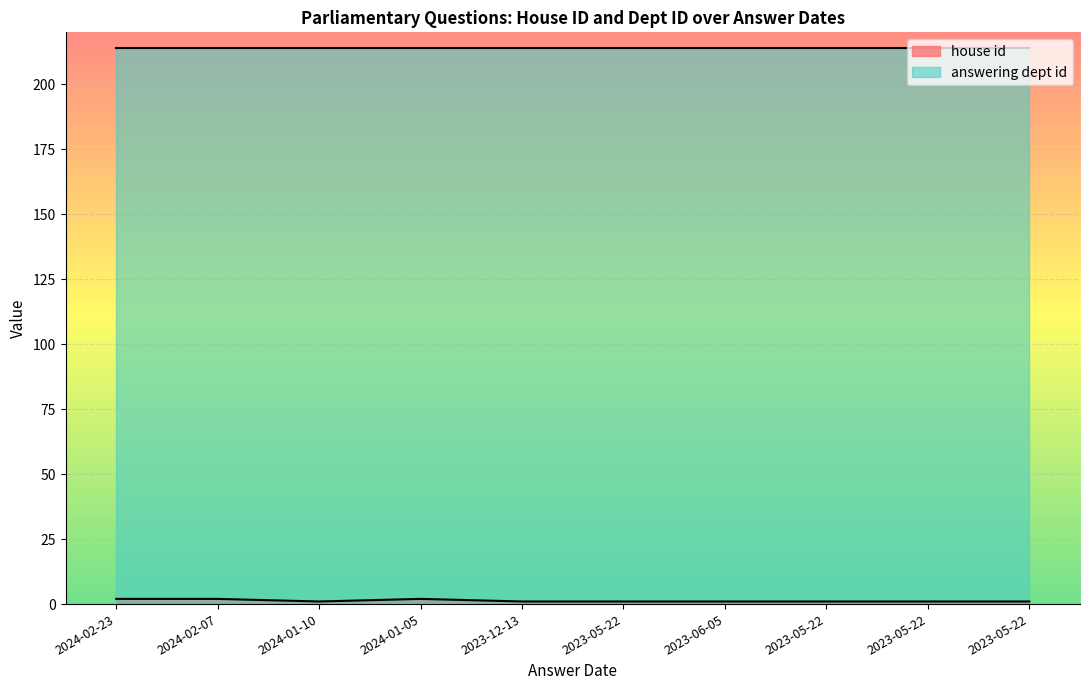

Reading left to right, what are all the values shown in this chart?

2	2	1	2	1	1	1	1	1	1